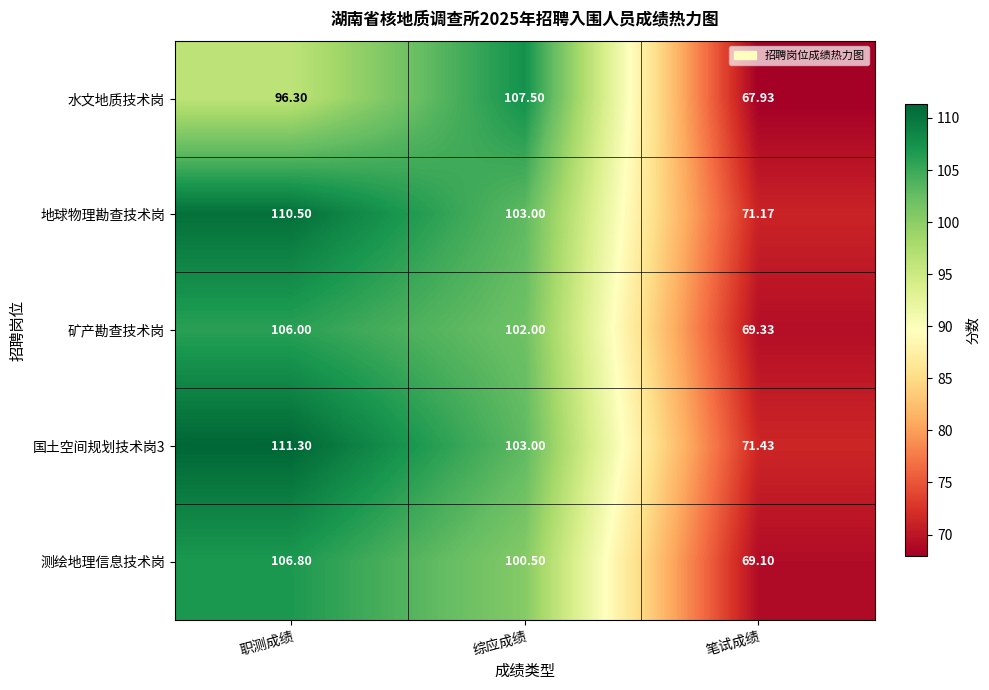

Which category has the lowest value in the 国土空间规划技术岗3 series?

笔试成绩